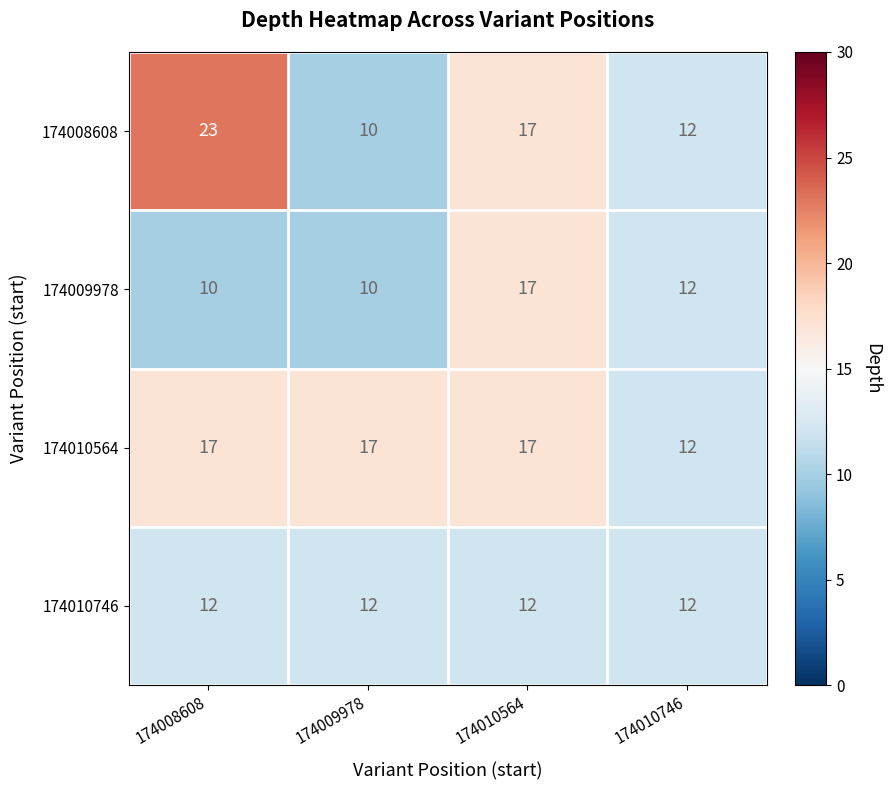

Reading right to left, extract all data points from this chart.

174008608: 12	17	10	23
174009978: 12	17	10	10
174010564: 12	17	17	17
174010746: 12	12	12	12